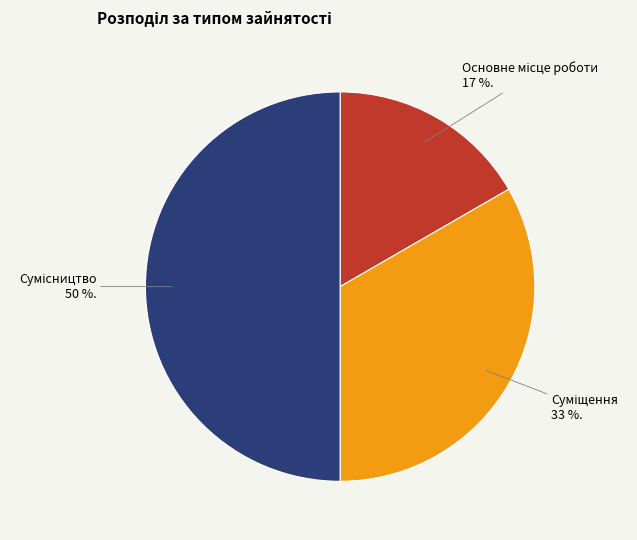

To the nearest percent, what is the difference between the largest and smallest slice percentages?

33%